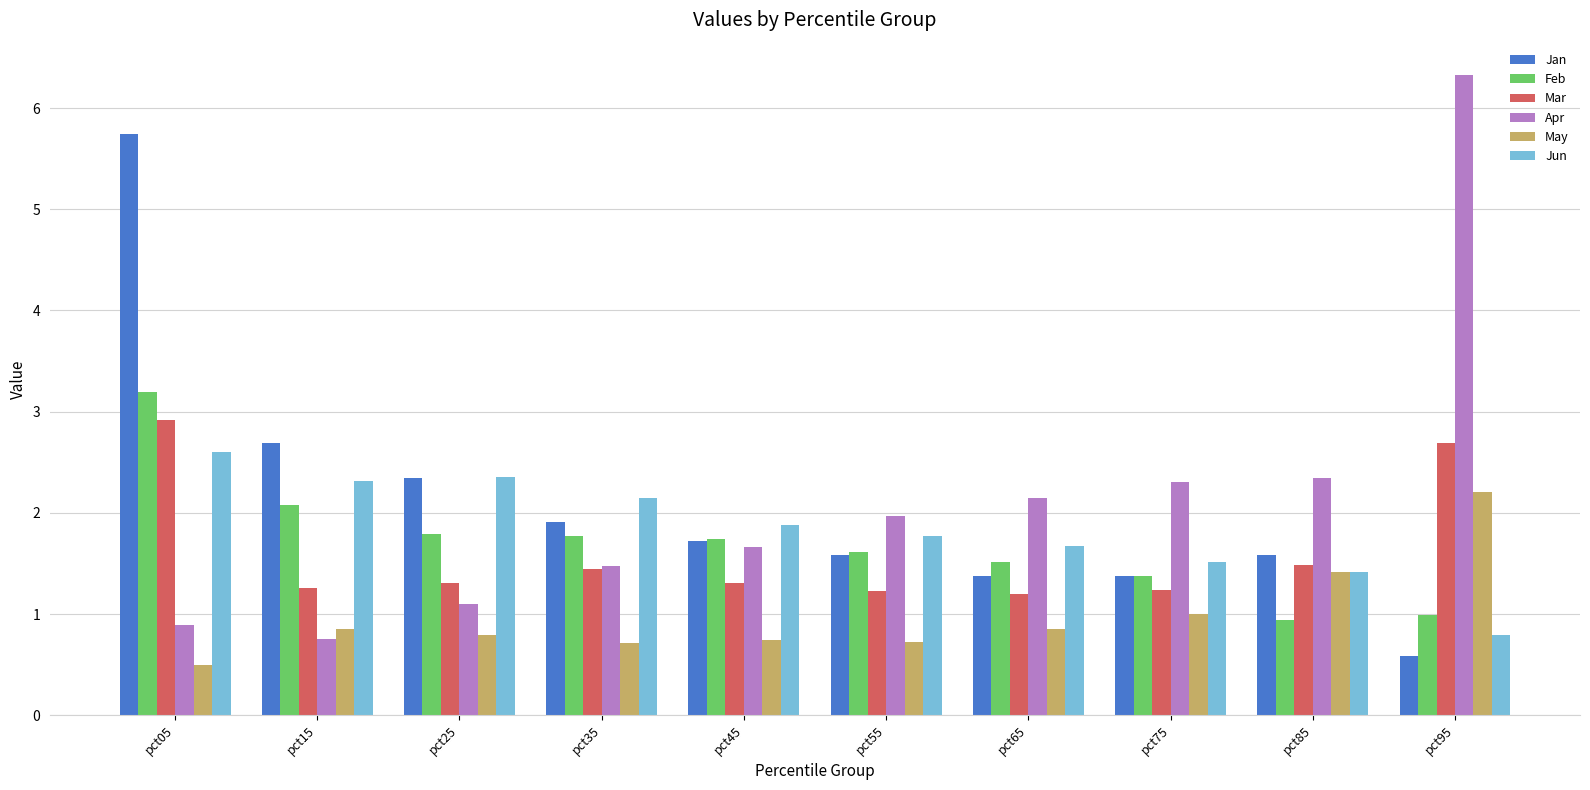

Rank the series by their maximum value, from lowest to highest.

May, Jun, Mar, Feb, Jan, Apr